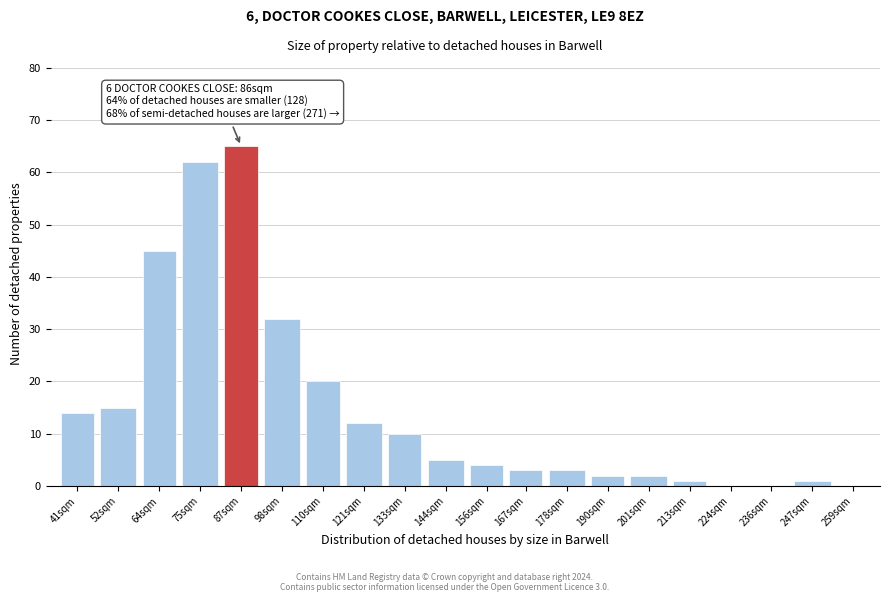

Reading left to right, list all the values displayed in this chart.

41sqm=14	52sqm=15	64sqm=45	75sqm=62	87sqm=65	98sqm=32	110sqm=20	121sqm=12	133sqm=10	144sqm=5	156sqm=4	167sqm=3	178sqm=3	190sqm=2	201sqm=2	213sqm=1	224sqm=0	236sqm=0	247sqm=1	259sqm=0